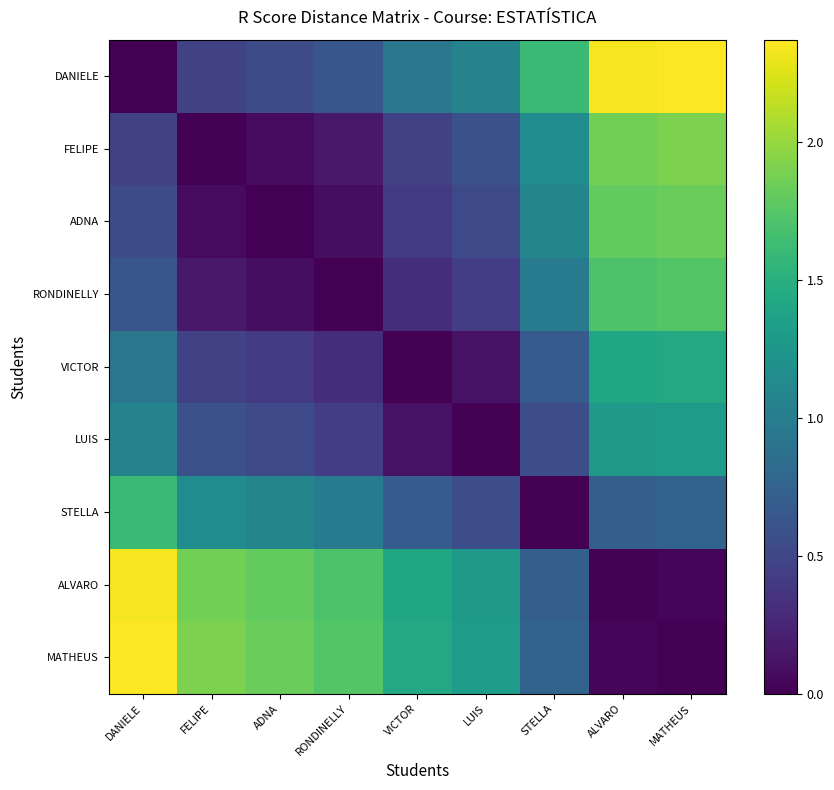

Rank the series at STELLA from highest to lowest value.

DANIELE, FELIPE, ADNA, RONDINELLY, MATHEUS, ALVARO, VICTOR, LUIS, STELLA